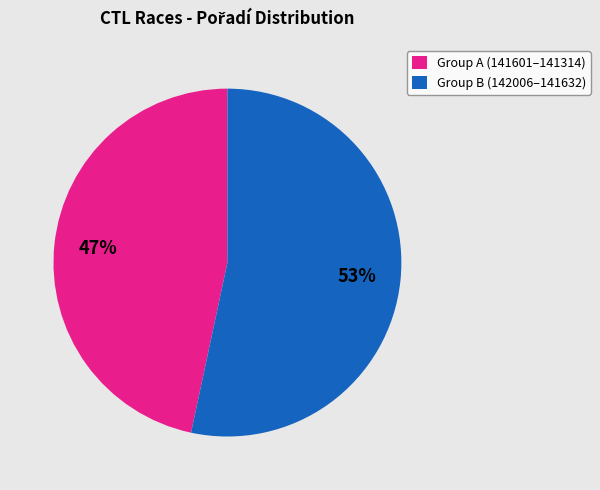

Which slice is the largest?

Group B (142006–141632)